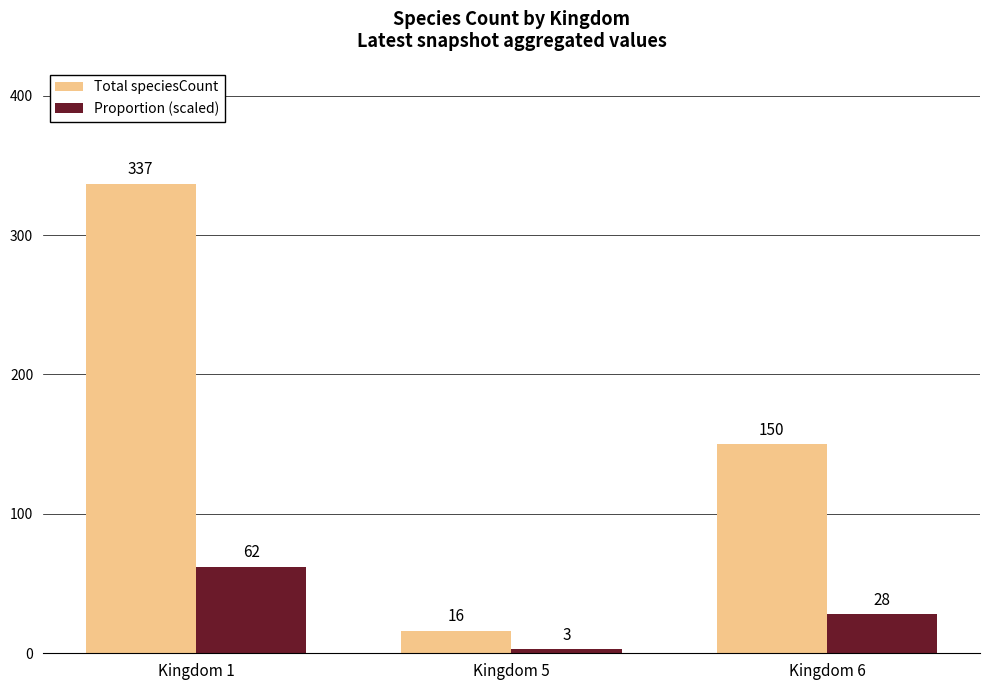

What is the average value of the Proportion (scaled) series?

31